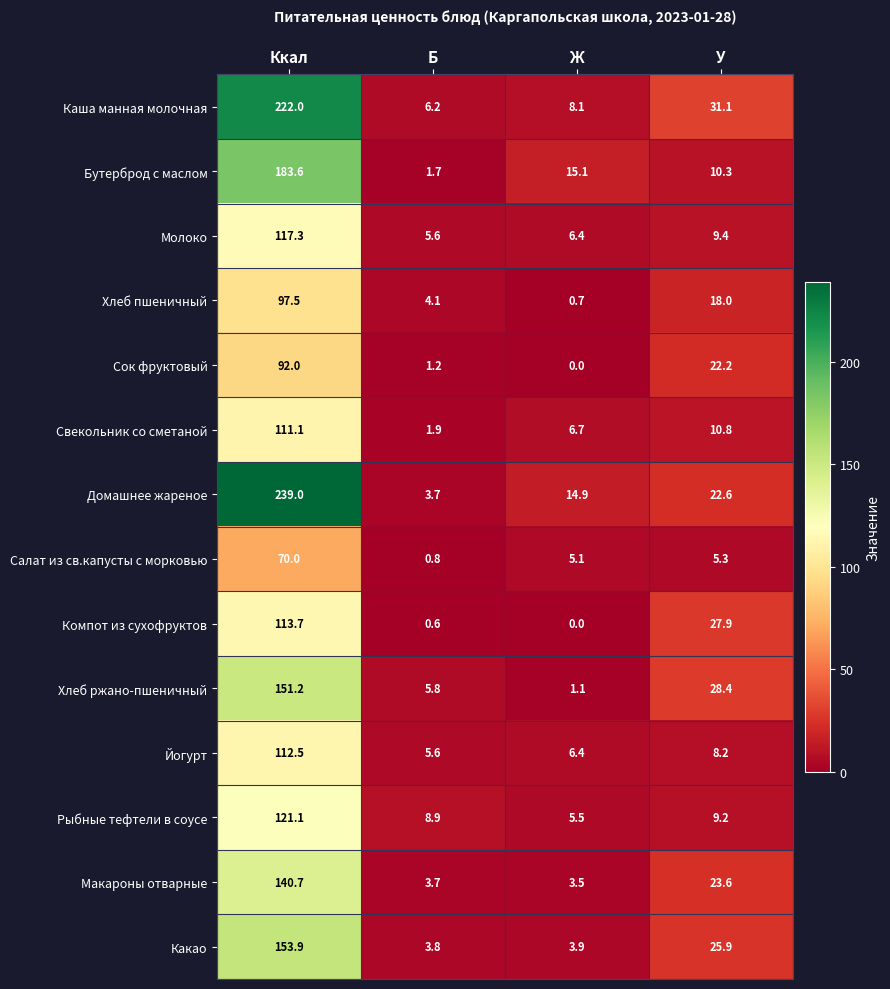

At which category is the sum across all series the highest?

Ккал